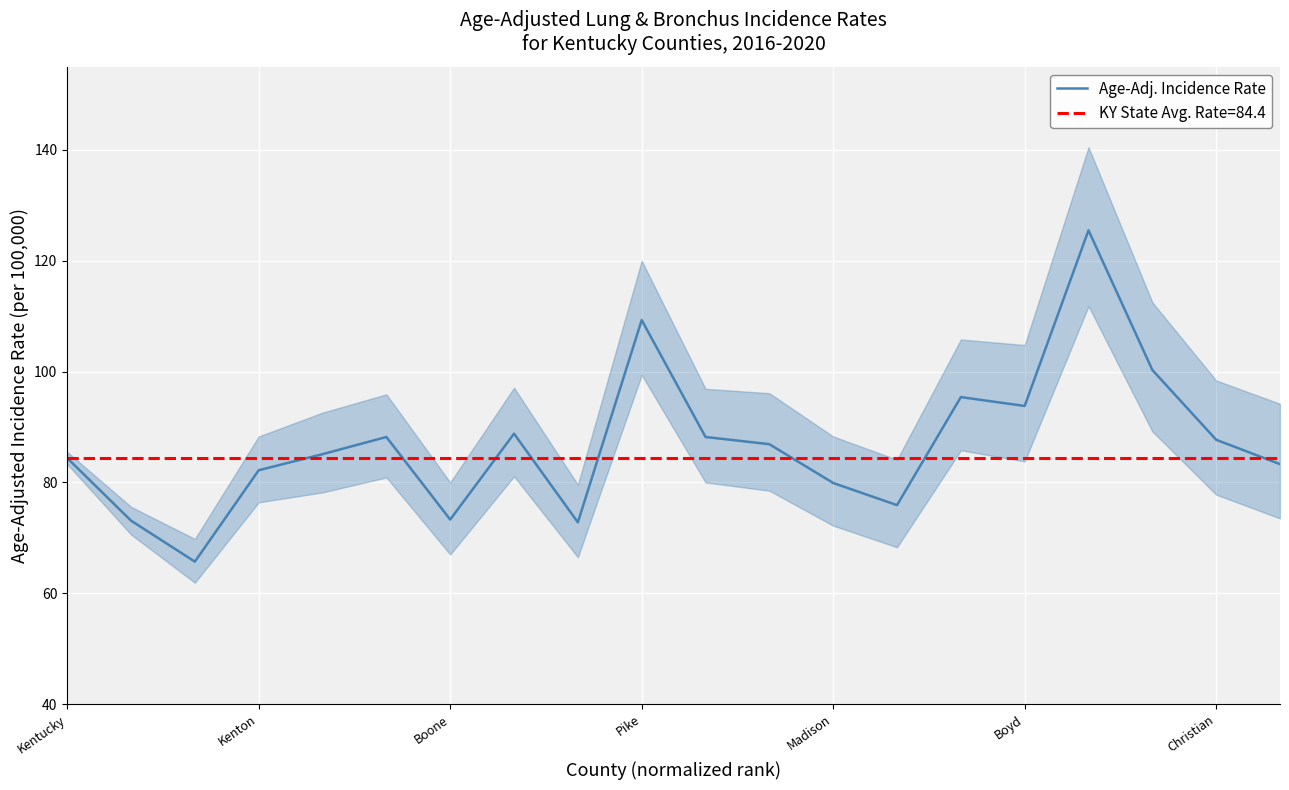

True or false: Age-Adj. Incidence Rate has a value of 49.0 at Madison.

False